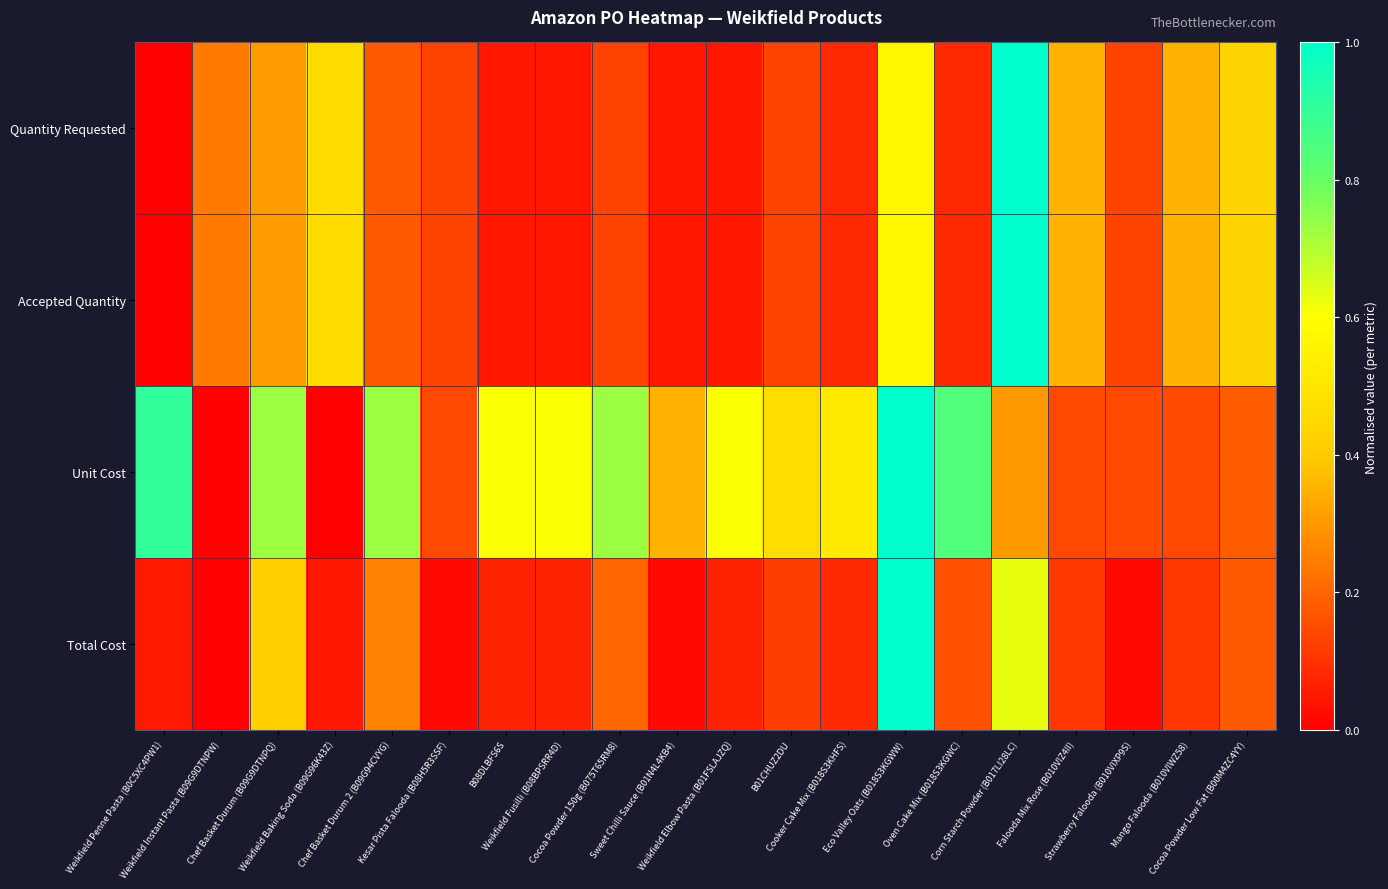

Reading left to right, what are all the values shown in this chart?

Quantity Requested: Weikfield Penne Pasta (B0C5XC4PW1)=0.0	Weikfield Instant Pasta (B09G9DTNPW)=0.2	Chef Basket Durum (B09G9DTNPQ)=0.3	Weikfield Baking Soda (B09G96K43Z)=0.5	Chef Basket Durum 2 (B09G94CVYG)=0.2	Kesar Pista Falooda (B08H5R3SSF)=0.1	B08DLBFS6S=0.0	Weikfield Fusilli (B08BPSRR4D)=0.0	Cocoa Powder 150g (B075T65RM8)=0.1	Sweet Chilli Sauce (B01N4L4KB4)=0.0	Weikfield Elbow Pasta (B01FSLAJZQ)=0.0	B01CHUZ2DU=0.1	Cooker Cake Mix (B018S3KHFS)=0.1	Eco Valley Oats (B018S3KGWW)=0.6	Oven Cake Mix (B018S3KGWC)=0.1	Corn Starch Powder (B017LI28LC)=1.0	Falooda Mix Rose (B010VIZ4II)=0.4	Strawberry Falooda (B010VIXP9S)=0.1	Mango Falooda (B010VIWZ58)=0.4	Cocoa Powder Low Fat (B00M4ZC4YY)=0.4
Accepted Quantity: Weikfield Penne Pasta (B0C5XC4PW1)=0.0	Weikfield Instant Pasta (B09G9DTNPW)=0.2	Chef Basket Durum (B09G9DTNPQ)=0.3	Weikfield Baking Soda (B09G96K43Z)=0.5	Chef Basket Durum 2 (B09G94CVYG)=0.2	Kesar Pista Falooda (B08H5R3SSF)=0.1	B08DLBFS6S=0.0	Weikfield Fusilli (B08BPSRR4D)=0.0	Cocoa Powder 150g (B075T65RM8)=0.1	Sweet Chilli Sauce (B01N4L4KB4)=0.0	Weikfield Elbow Pasta (B01FSLAJZQ)=0.0	B01CHUZ2DU=0.1	Cooker Cake Mix (B018S3KHFS)=0.1	Eco Valley Oats (B018S3KGWW)=0.6	Oven Cake Mix (B018S3KGWC)=0.1	Corn Starch Powder (B017LI28LC)=1.0	Falooda Mix Rose (B010VIZ4II)=0.4	Strawberry Falooda (B010VIXP9S)=0.1	Mango Falooda (B010VIWZ58)=0.4	Cocoa Powder Low Fat (B00M4ZC4YY)=0.4
Unit Cost: Weikfield Penne Pasta (B0C5XC4PW1)=0.9	Weikfield Instant Pasta (B09G9DTNPW)=0.0	Chef Basket Durum (B09G9DTNPQ)=0.7	Weikfield Baking Soda (B09G96K43Z)=0.0	Chef Basket Durum 2 (B09G94CVYG)=0.7	Kesar Pista Falooda (B08H5R3SSF)=0.1	B08DLBFS6S=0.6	Weikfield Fusilli (B08BPSRR4D)=0.6	Cocoa Powder 150g (B075T65RM8)=0.7	Sweet Chilli Sauce (B01N4L4KB4)=0.4	Weikfield Elbow Pasta (B01FSLAJZQ)=0.6	B01CHUZ2DU=0.5	Cooker Cake Mix (B018S3KHFS)=0.5	Eco Valley Oats (B018S3KGWW)=1.0	Oven Cake Mix (B018S3KGWC)=0.8	Corn Starch Powder (B017LI28LC)=0.3	Falooda Mix Rose (B010VIZ4II)=0.1	Strawberry Falooda (B010VIXP9S)=0.1	Mango Falooda (B010VIWZ58)=0.1	Cocoa Powder Low Fat (B00M4ZC4YY)=0.2
Total Cost: Weikfield Penne Pasta (B0C5XC4PW1)=0.1	Weikfield Instant Pasta (B09G9DTNPW)=0.0	Chef Basket Durum (B09G9DTNPQ)=0.4	Weikfield Baking Soda (B09G96K43Z)=0.0	Chef Basket Durum 2 (B09G94CVYG)=0.3	Kesar Pista Falooda (B08H5R3SSF)=0.0	B08DLBFS6S=0.1	Weikfield Fusilli (B08BPSRR4D)=0.1	Cocoa Powder 150g (B075T65RM8)=0.2	Sweet Chilli Sauce (B01N4L4KB4)=0.0	Weikfield Elbow Pasta (B01FSLAJZQ)=0.1	B01CHUZ2DU=0.1	Cooker Cake Mix (B018S3KHFS)=0.1	Eco Valley Oats (B018S3KGWW)=1.0	Oven Cake Mix (B018S3KGWC)=0.2	Corn Starch Powder (B017LI28LC)=0.6	Falooda Mix Rose (B010VIZ4II)=0.1	Strawberry Falooda (B010VIXP9S)=0.0	Mango Falooda (B010VIWZ58)=0.1	Cocoa Powder Low Fat (B00M4ZC4YY)=0.2